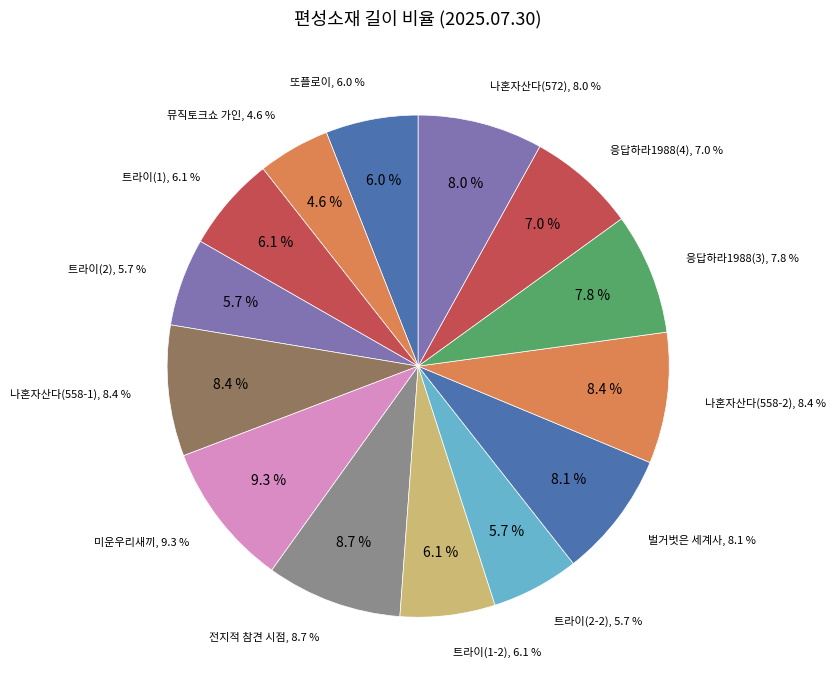

Which category has the biggest portion of the pie?

미운우리새끼